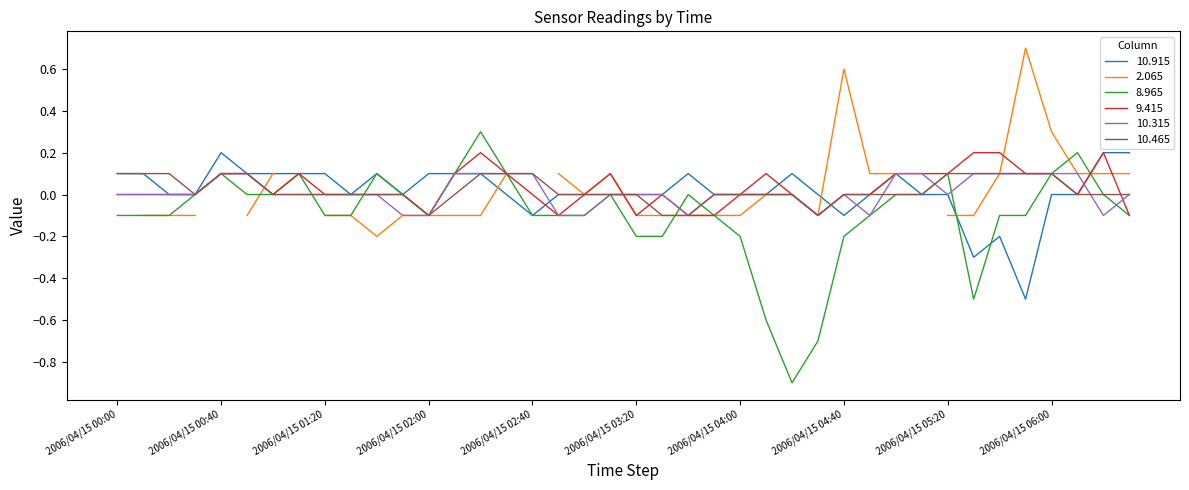

The value of 8.965 at 2006/04/15 02:50 is -0.0. True or false?

False